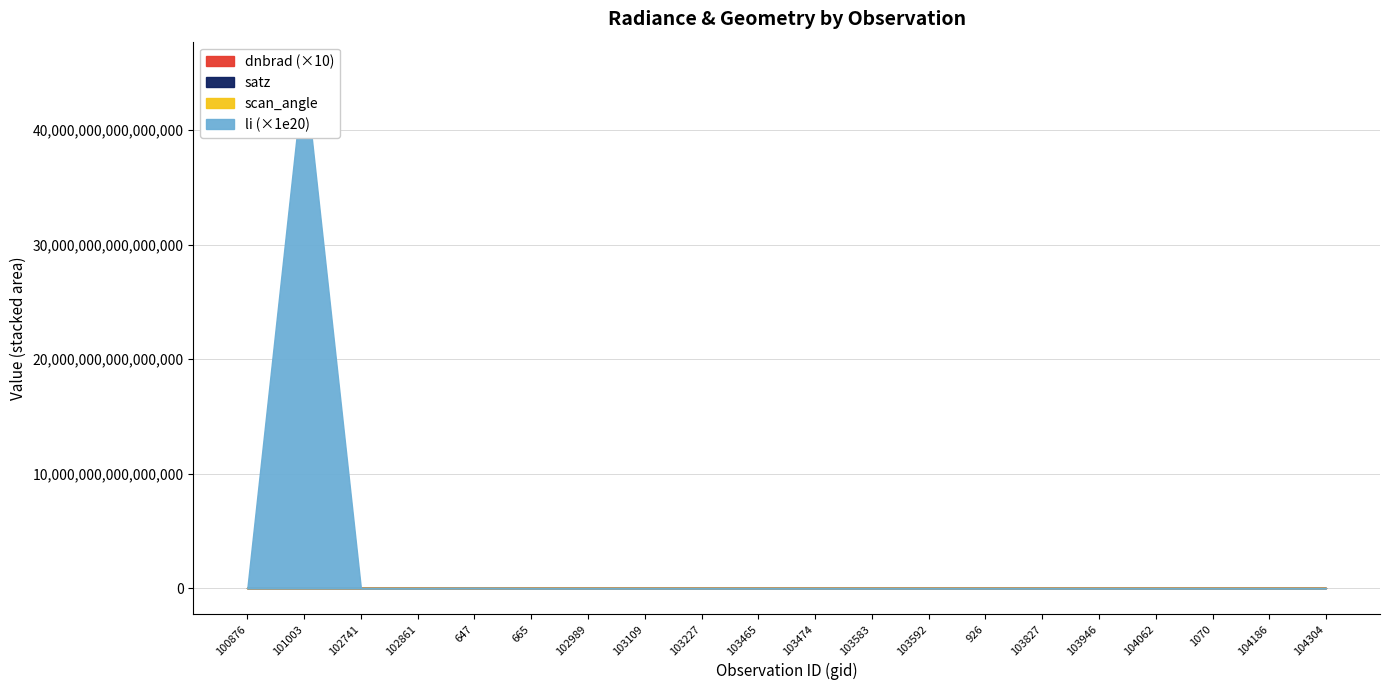

True or false: dnbrad and satz intersect in this chart.

False